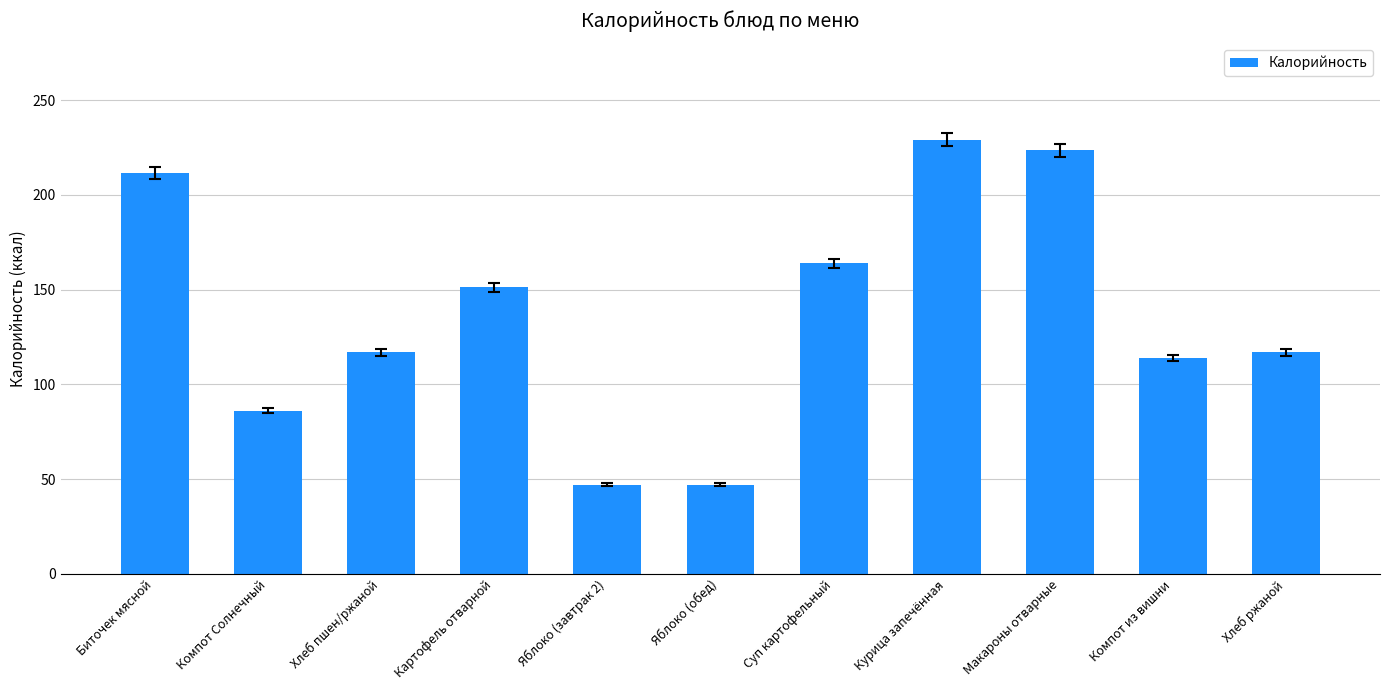

How many series are shown in this chart?

1